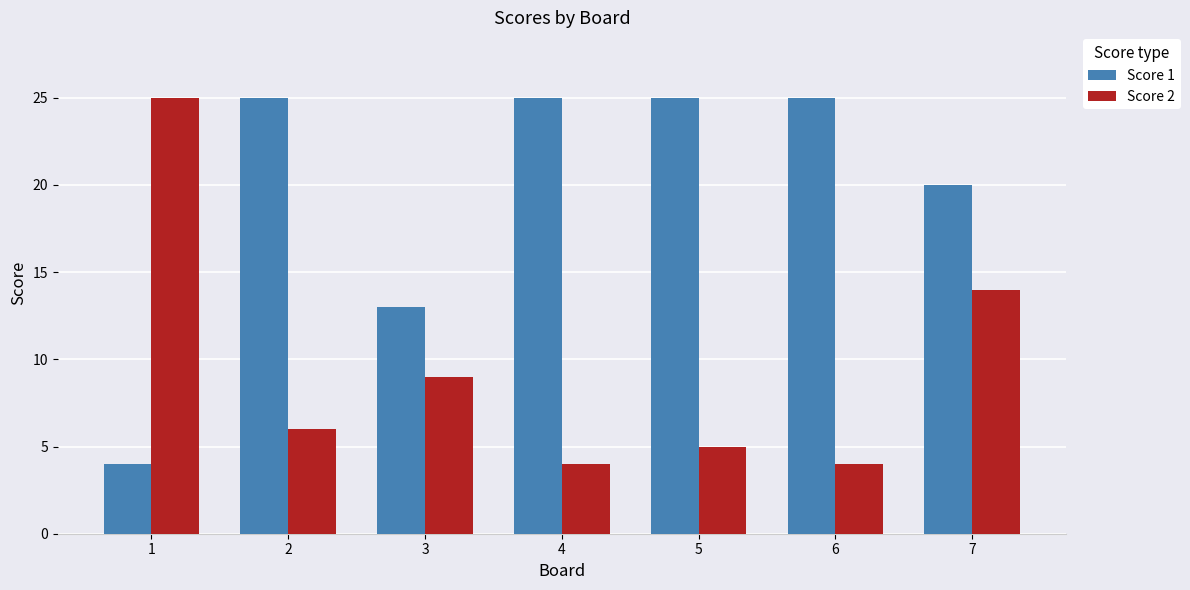

What is the difference between the highest and lowest values at 1?

21